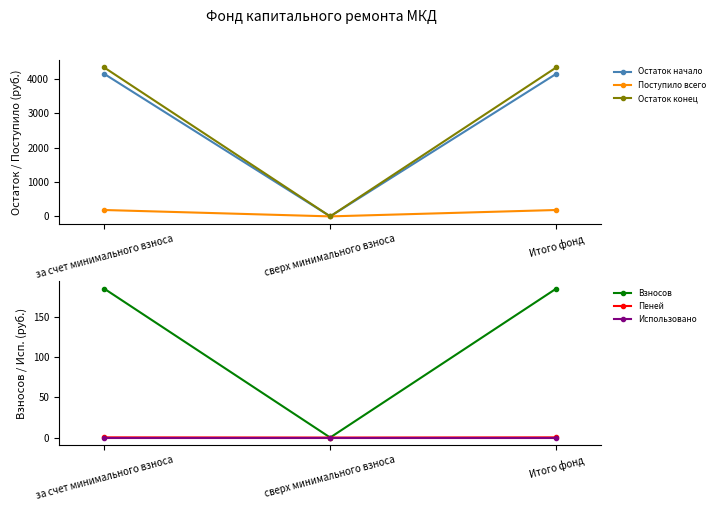

How many data points in Остаток начало are above 4150?

2